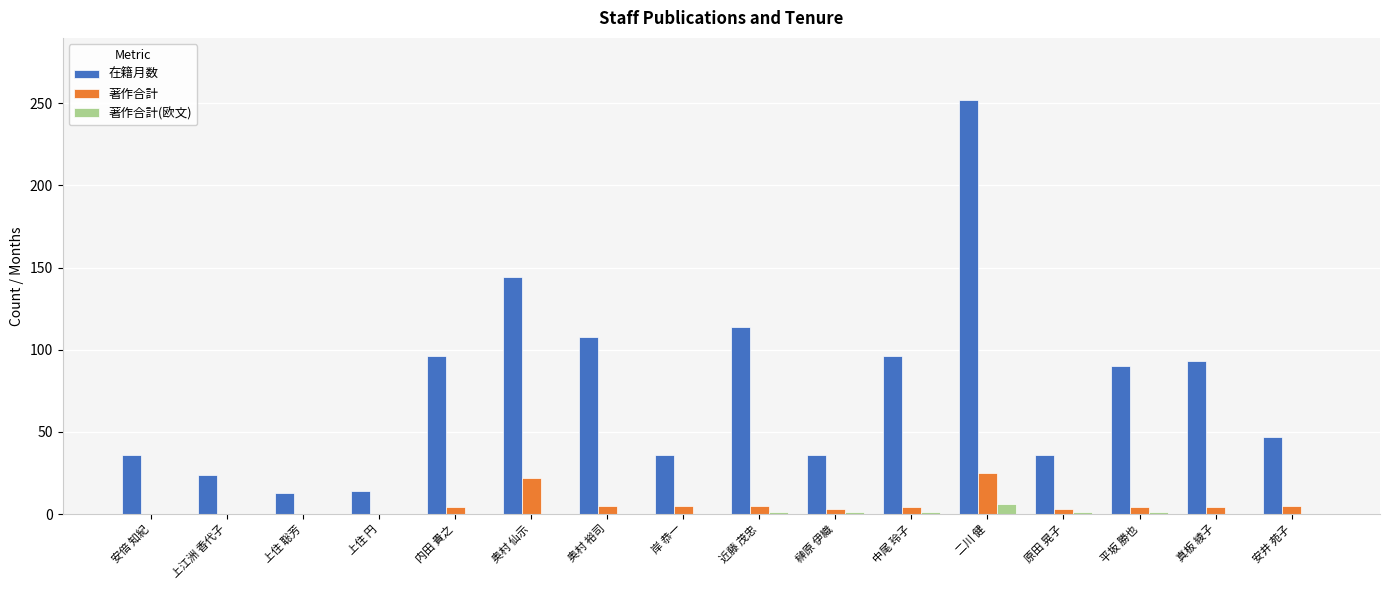

How many groups of bars are there?

16